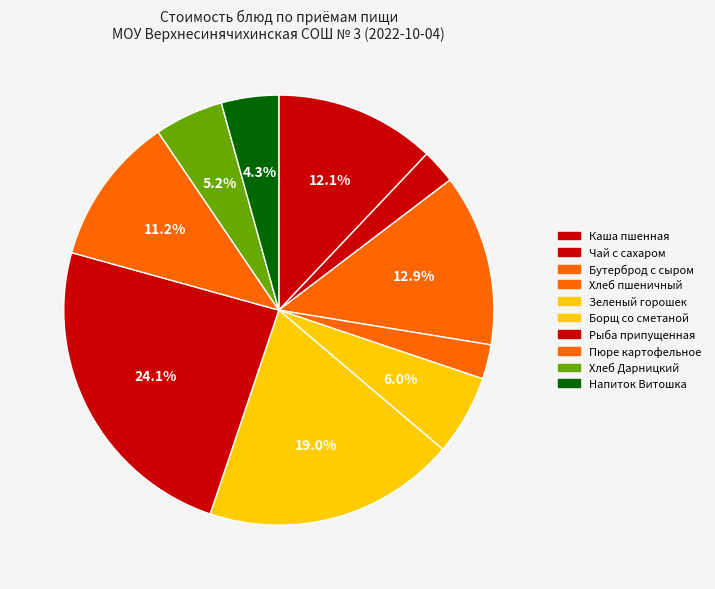

What is the change in value from Бутерброд с сыром to Борщ со сметаной?

+7